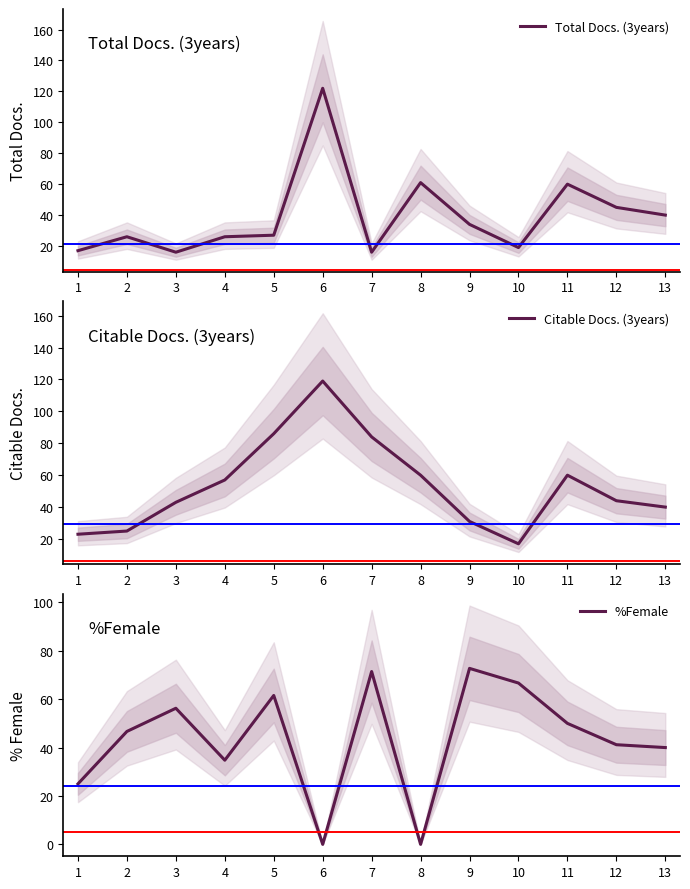

At which category does Total Docs. (3years) reach its first local peak?

2